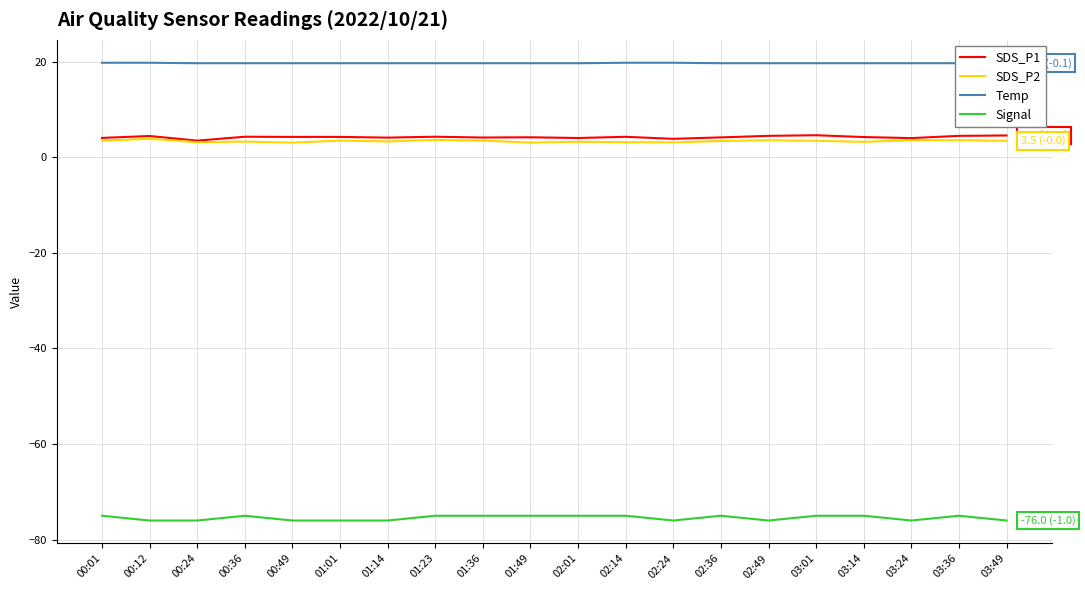

True or false: Temp and SDS_P1 cross at least once.

False